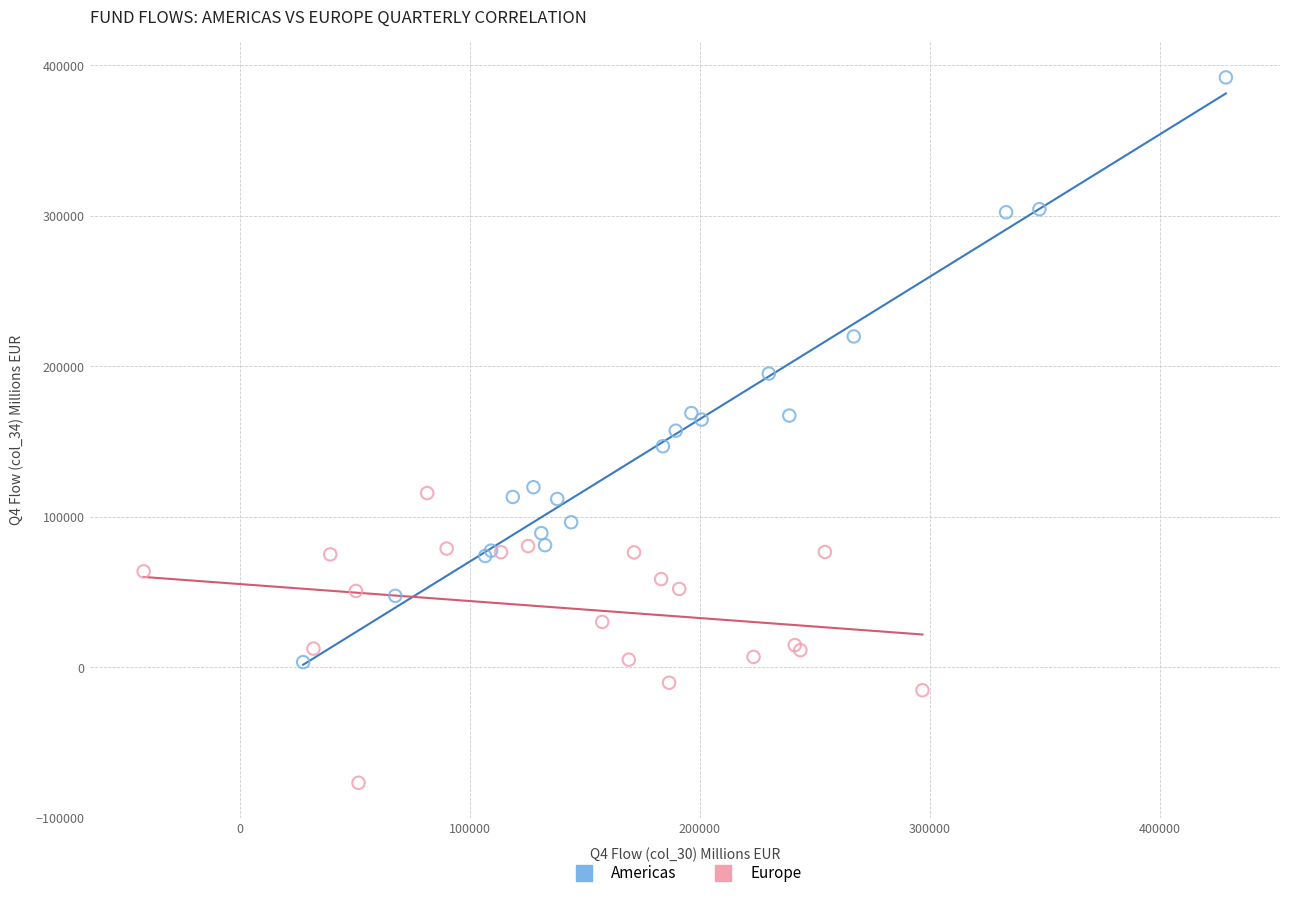

Which series reaches the minimum Y coordinate?

Europe